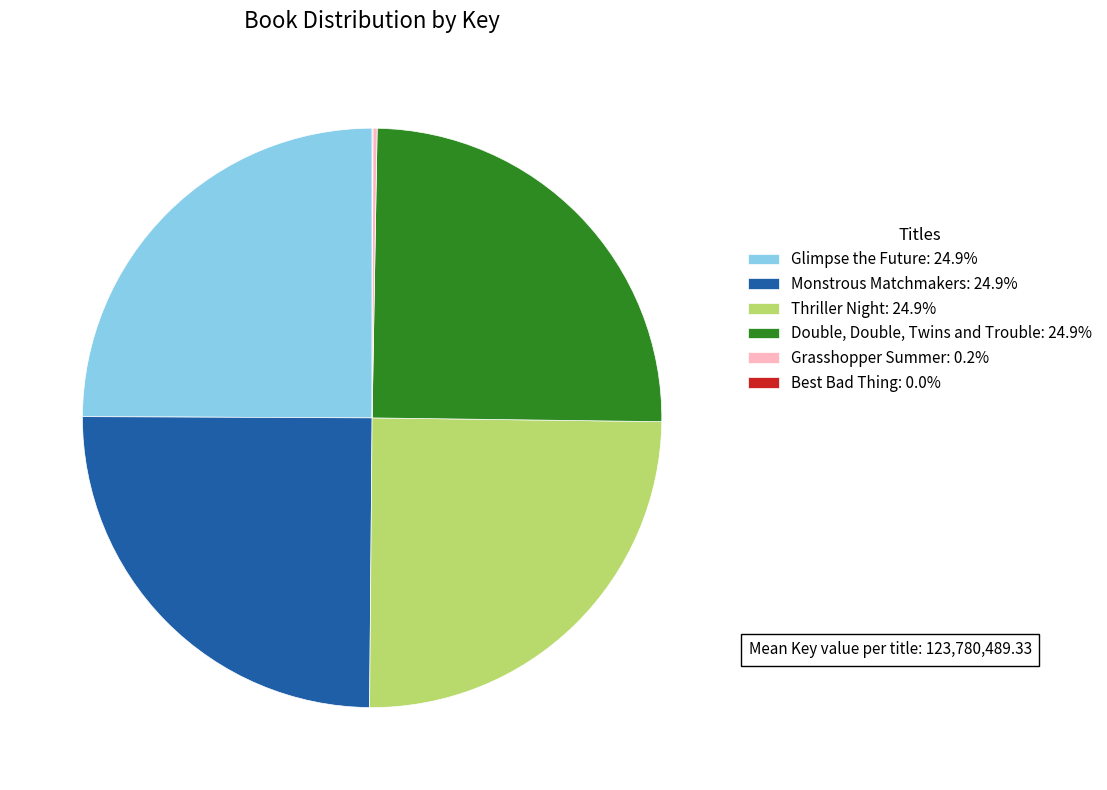

Is there any slice that represents more than half of the pie?

No